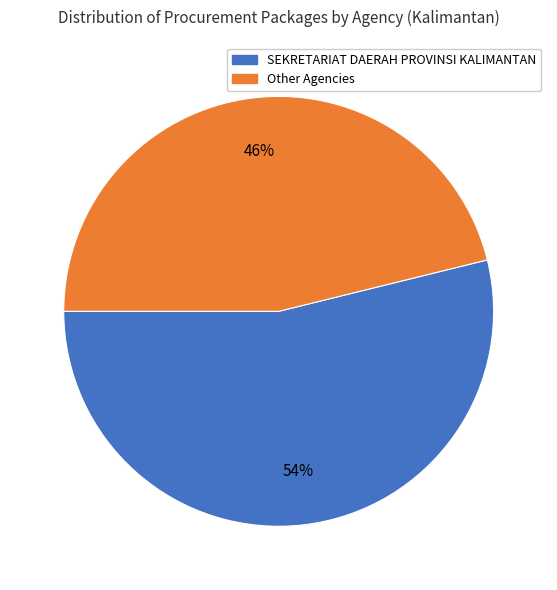

Is there any slice that represents more than half of the pie?

Yes